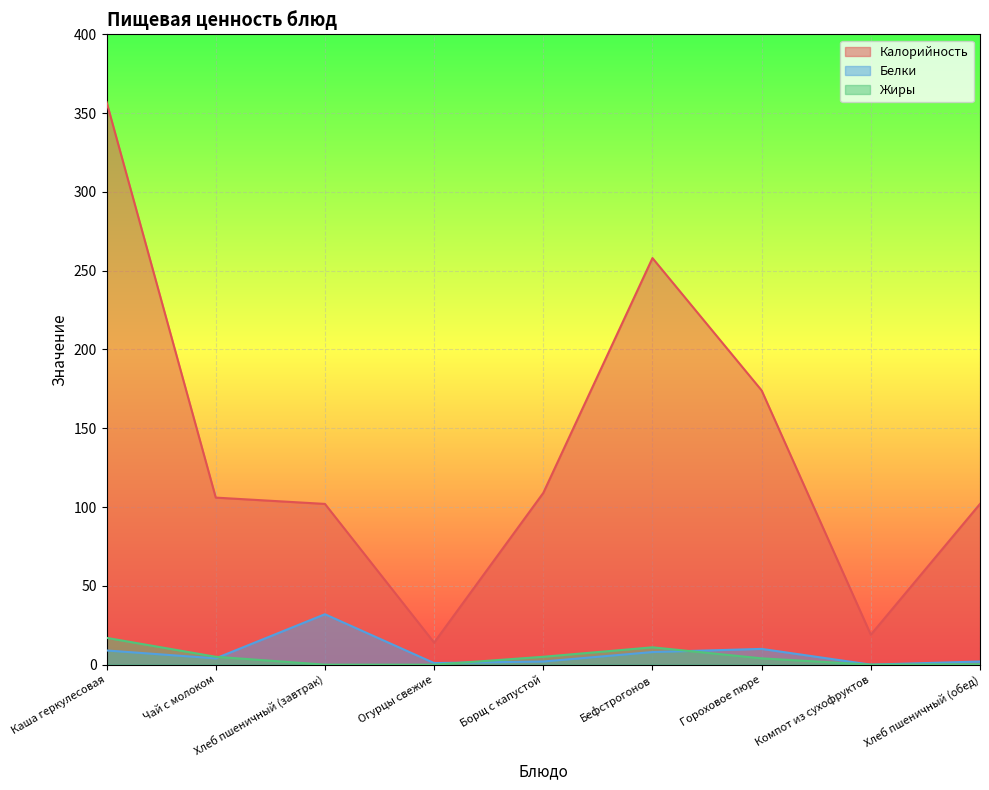

How many lines are shown in the chart?

3